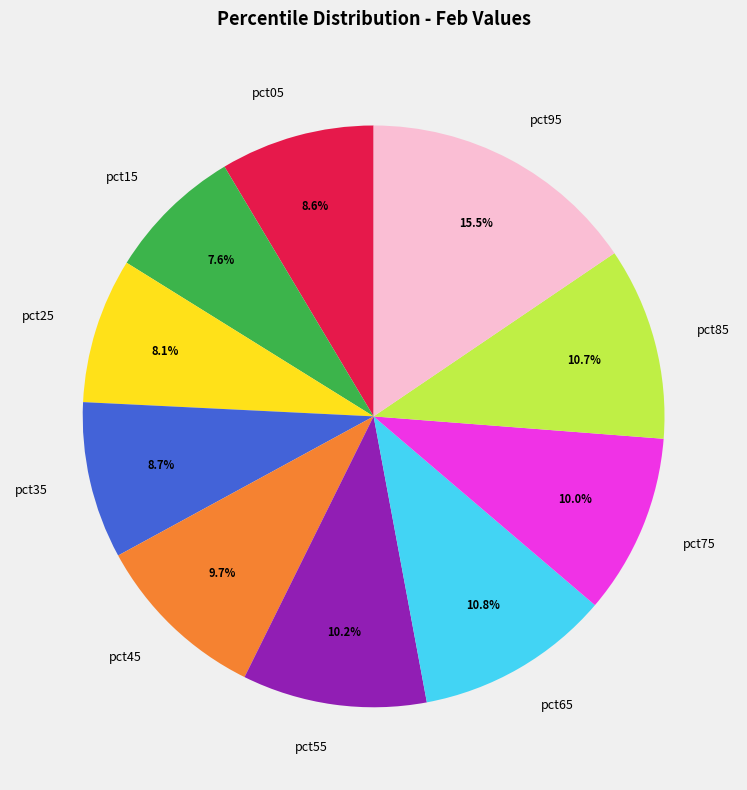

To the nearest percent, what is the average slice percentage?

10%